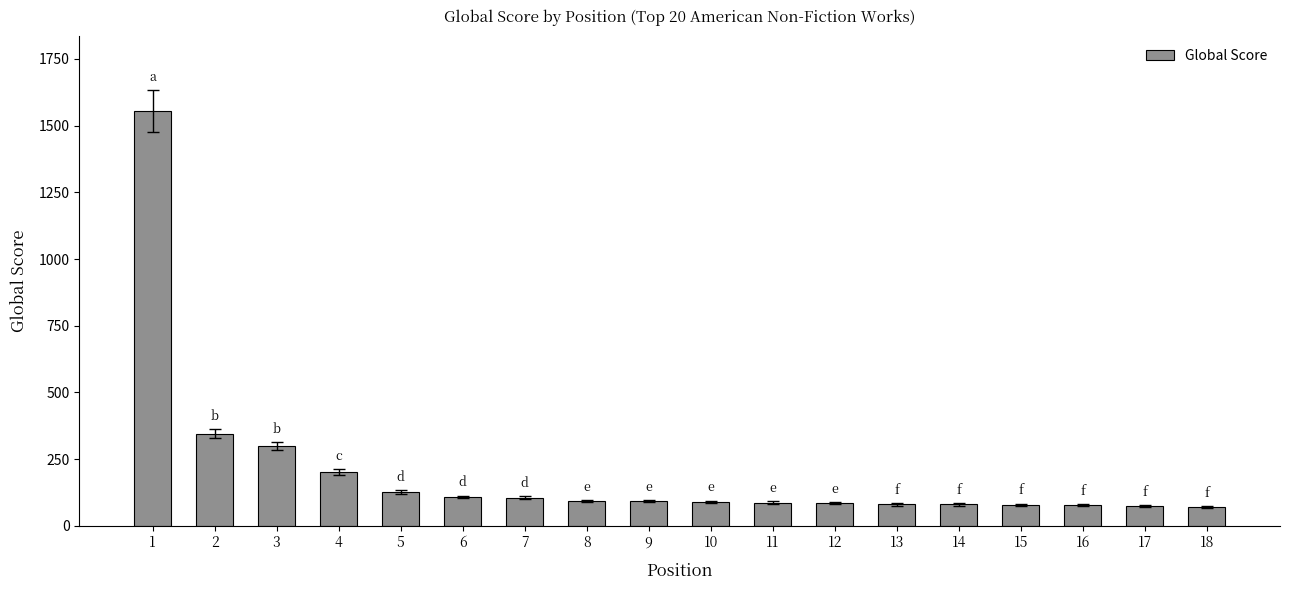

How many values are below 92?

9